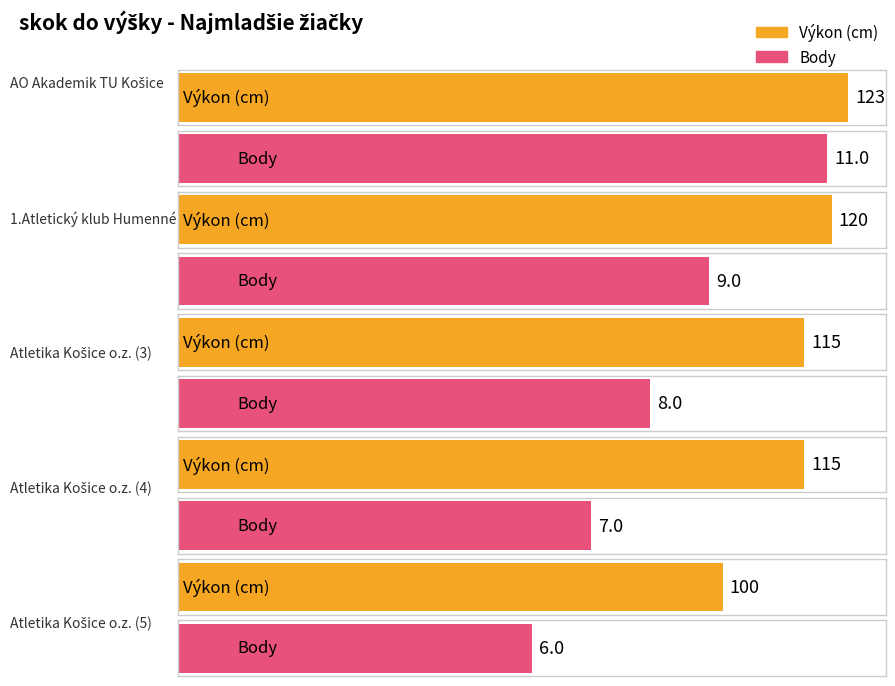

How many groups of bars are there?

5